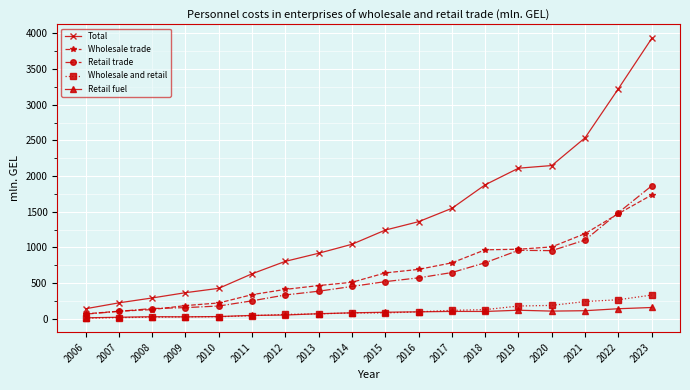

Between 2012 and 2021, which series saw the biggest shift?

Total